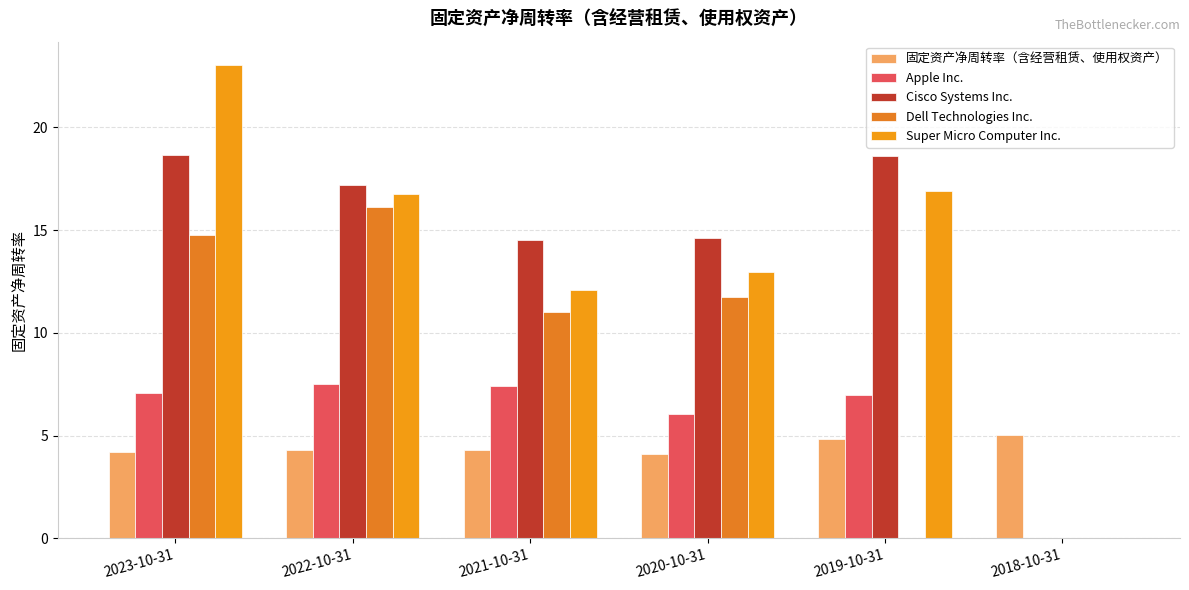

Is the value of 固定资产净周转率（含经营租赁、使用权资产） at 2019-10-31 greater than the value of Cisco Systems Inc. at 2020-10-31?

No